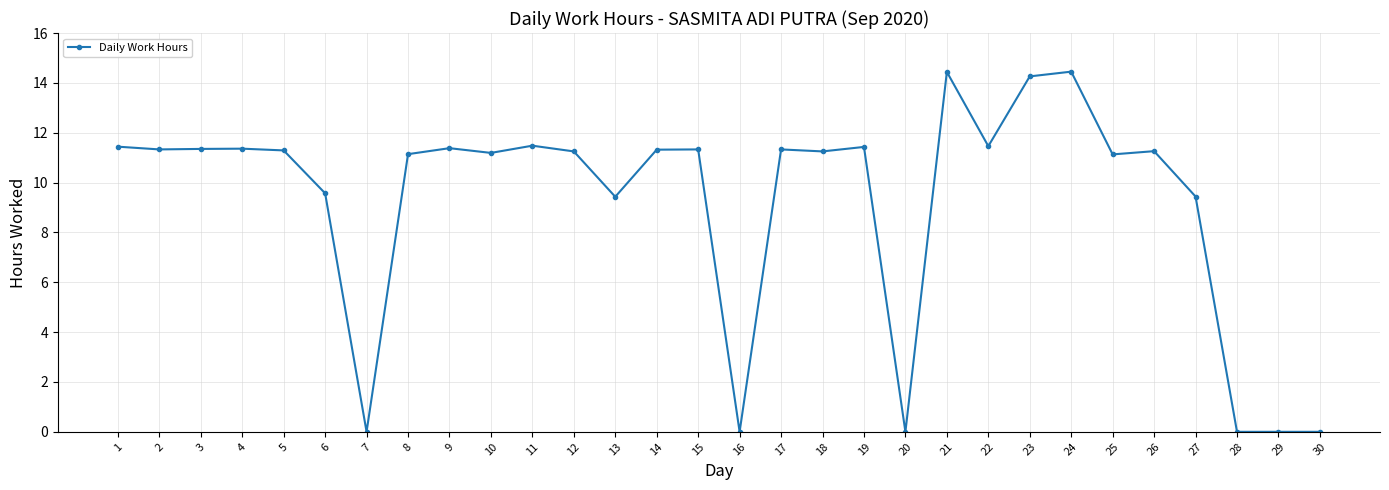

How many data points does each series have?

30